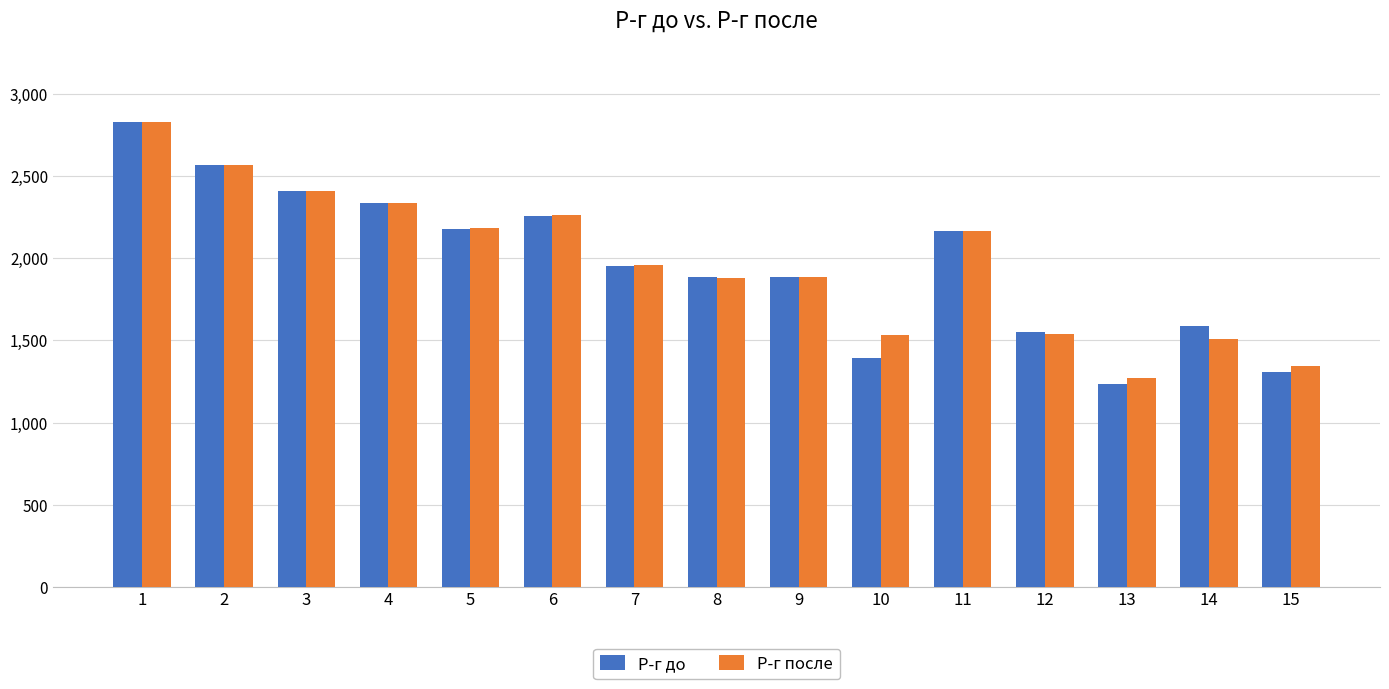

How many data points in Р-г после are less than 1958?

7